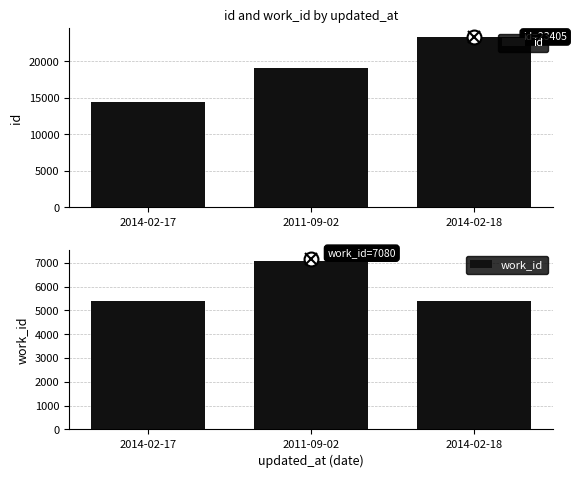

List the series in order of their peak value, highest first.

id, work_id